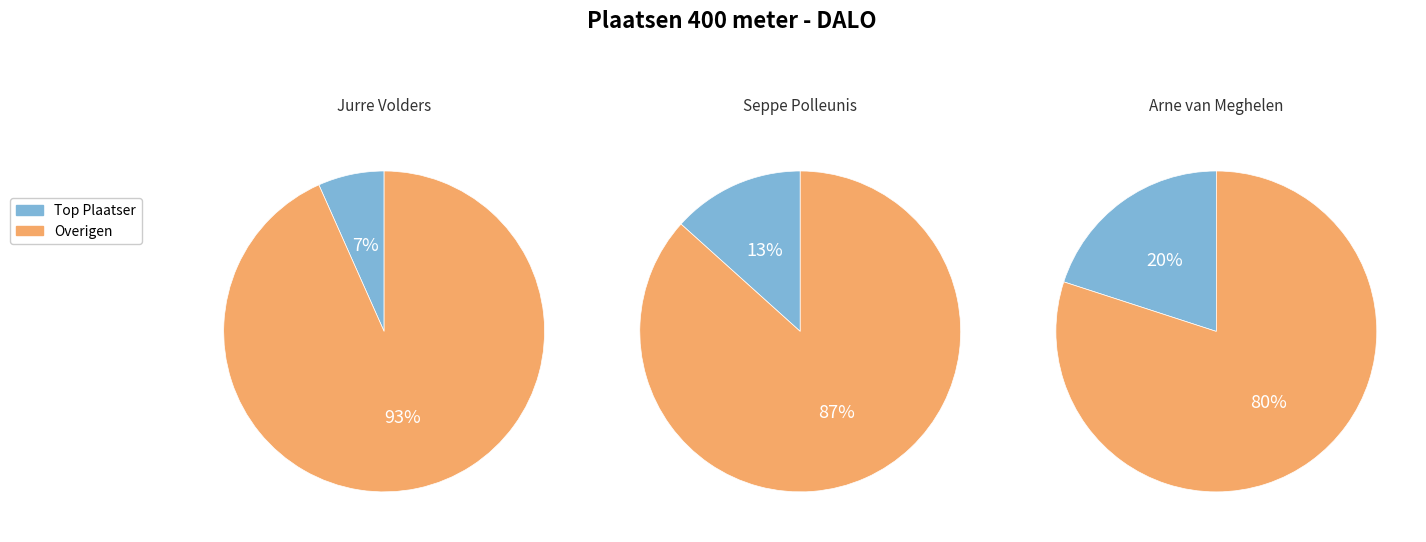

True or false: Arne van Meghelen accounts for 9% of the total.

False